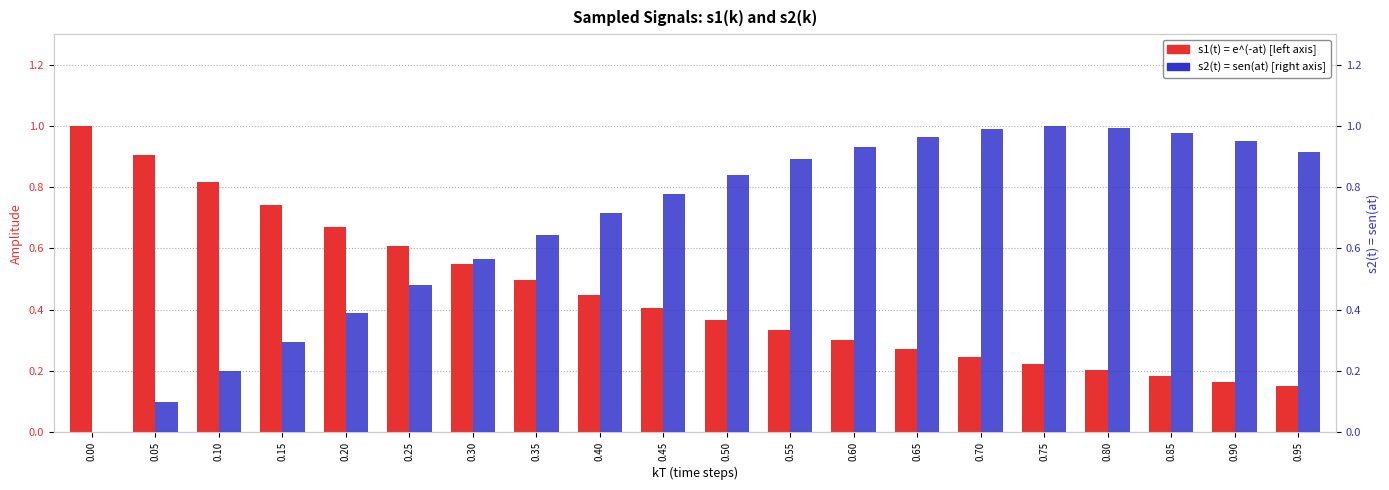

What is the sum of the s1(t) = e^(-at) values at 0.05 and 0.90?

1.1